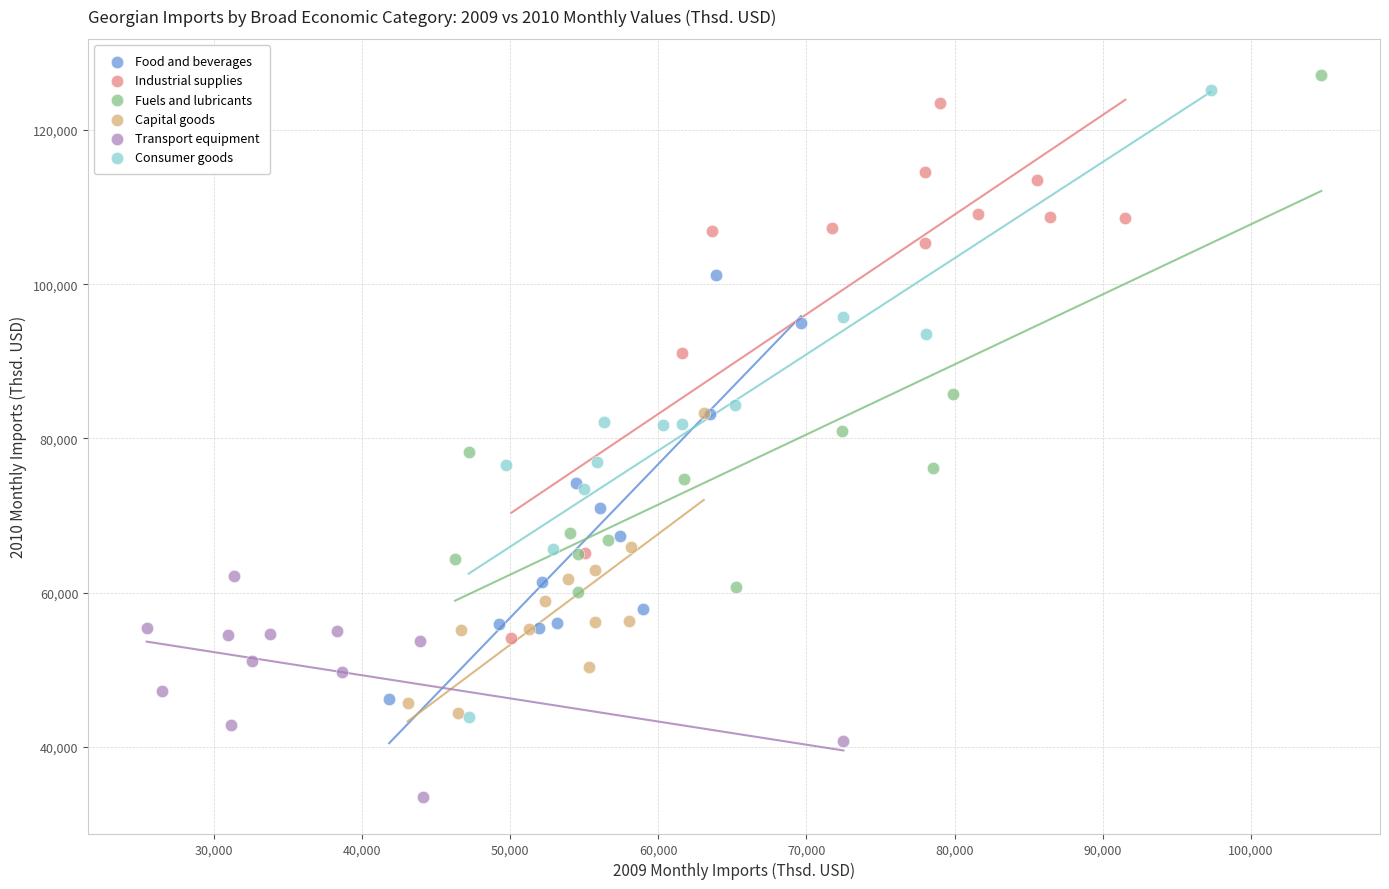

Which series contains the lowest Y value?

Transport equipment